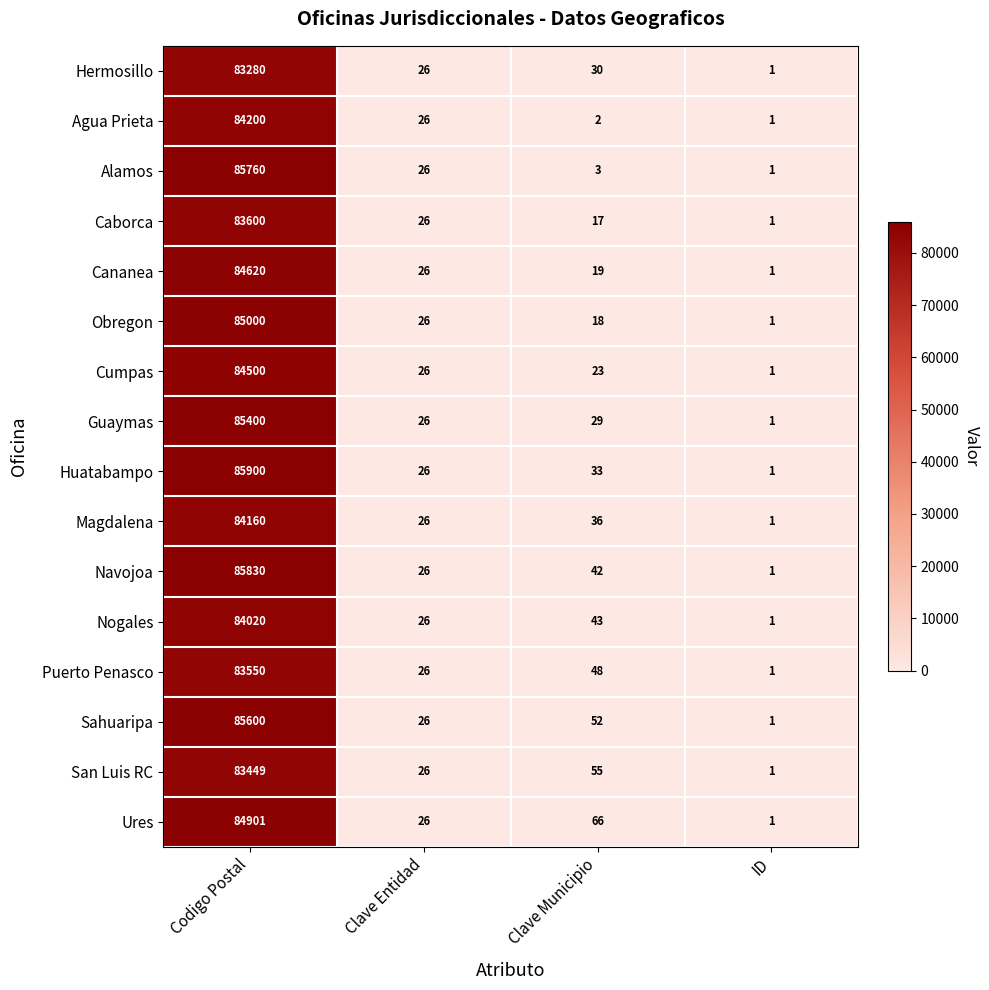

How many series are shown in this chart?

16